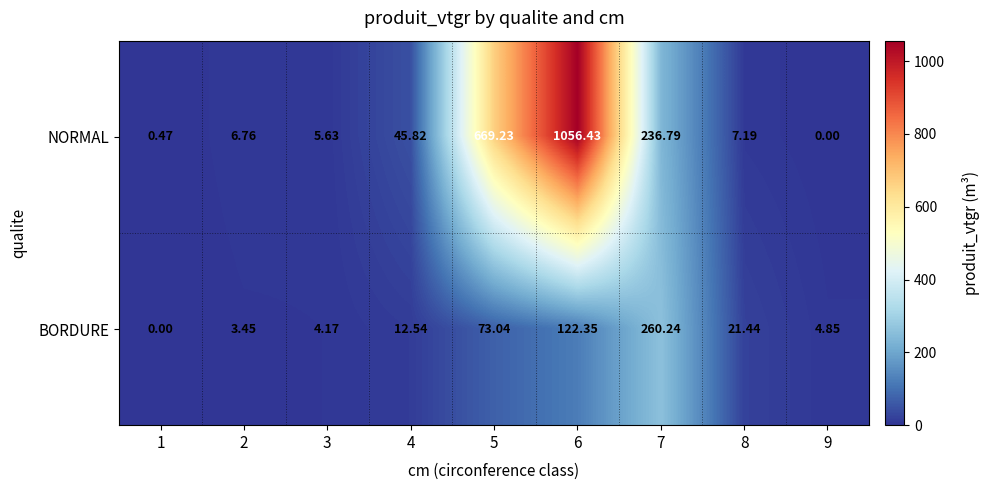

Which series has the largest range (max minus min)?

NORMAL